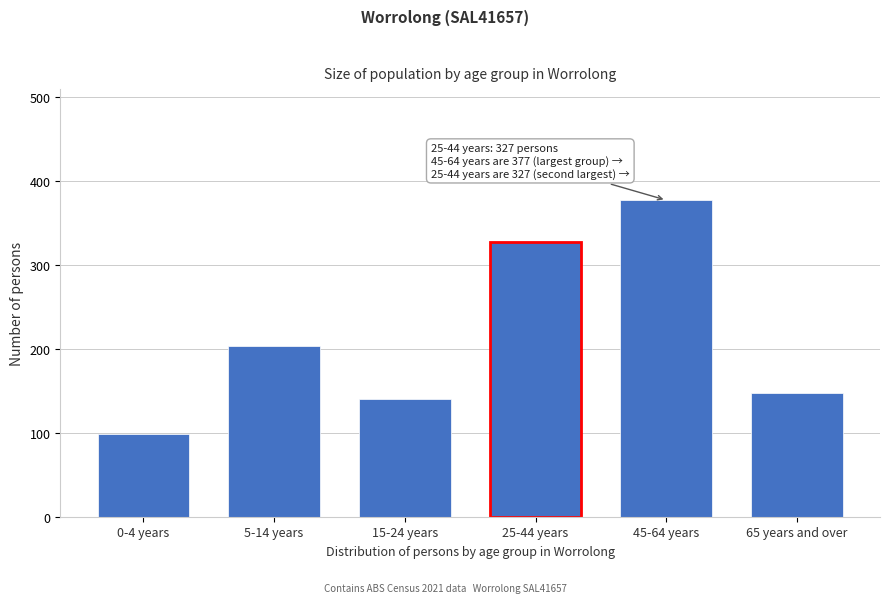

Reading left to right, list all the values displayed in this chart.

98	203	140	327	377	147